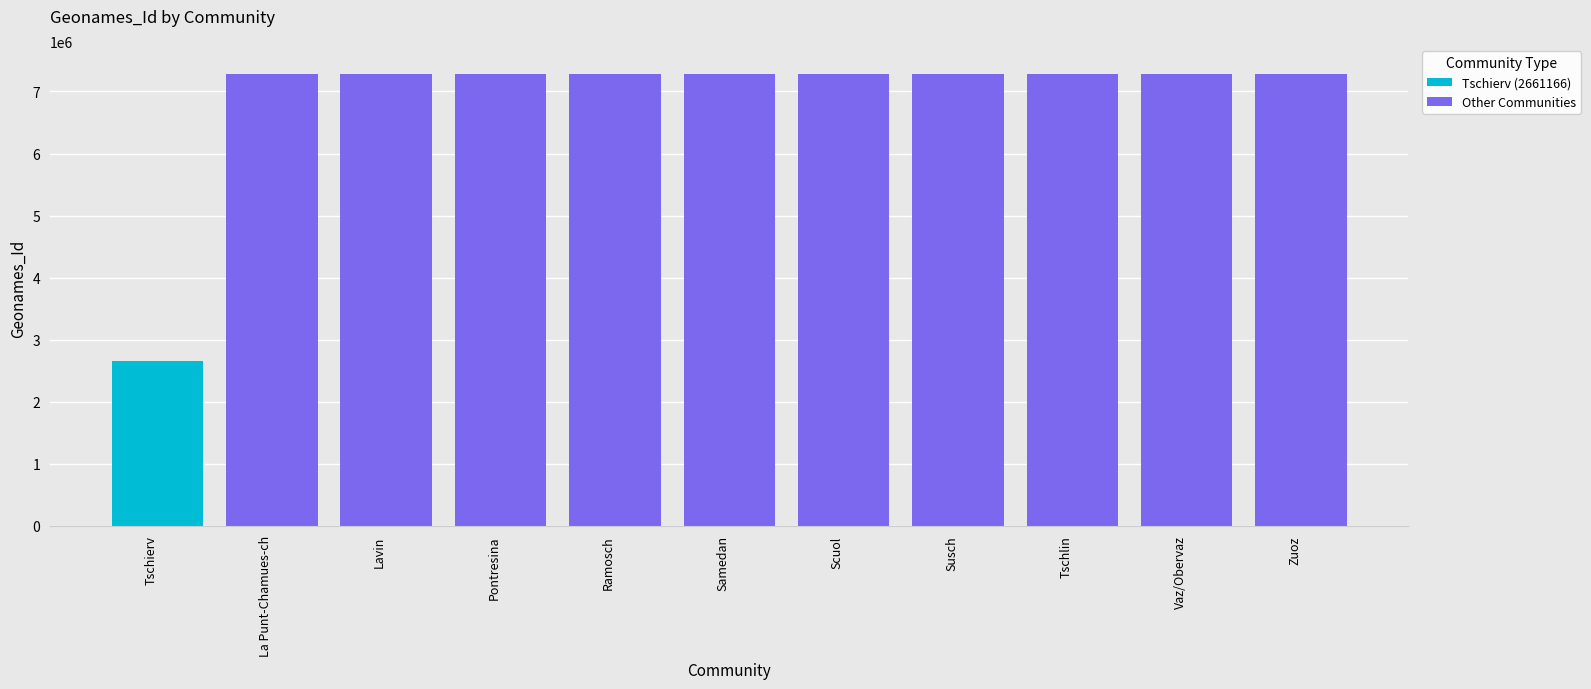

What is the change in value from La Punt-Chamues-ch to Tschlin?

+1081